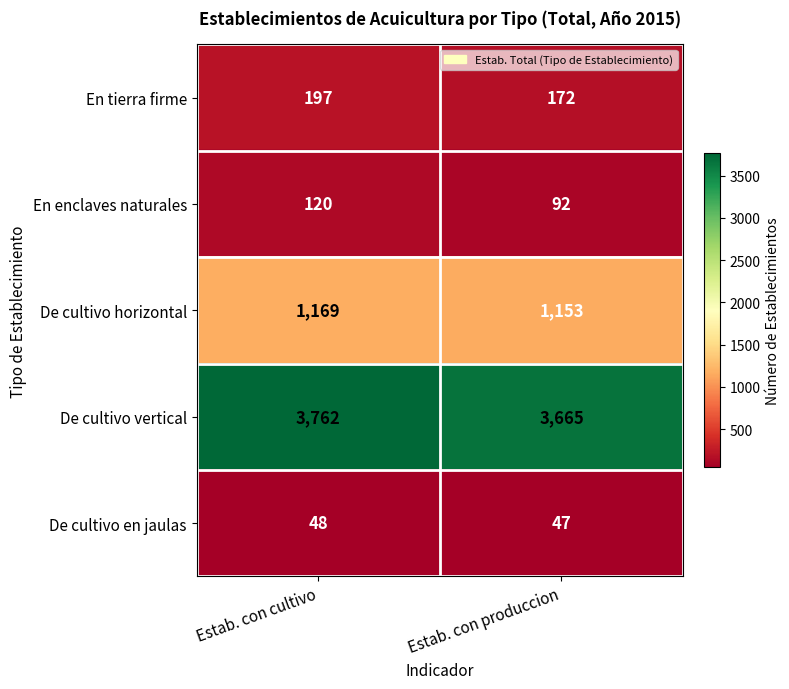

What is the difference between the maximum and minimum values in the En tierra firme series?

25